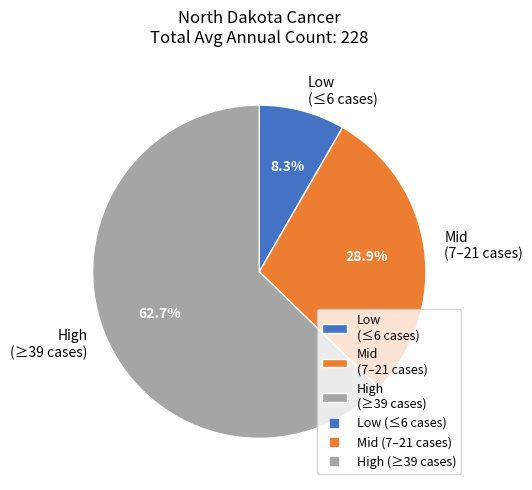

What is the smallest slice in the pie chart?

Low (≤6 cases)